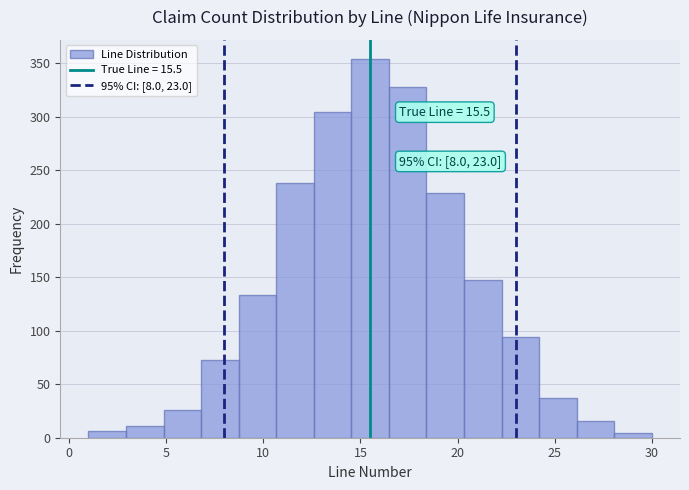

Read against the x-axis, roughly where is the centre of the tallest bar?

15.5